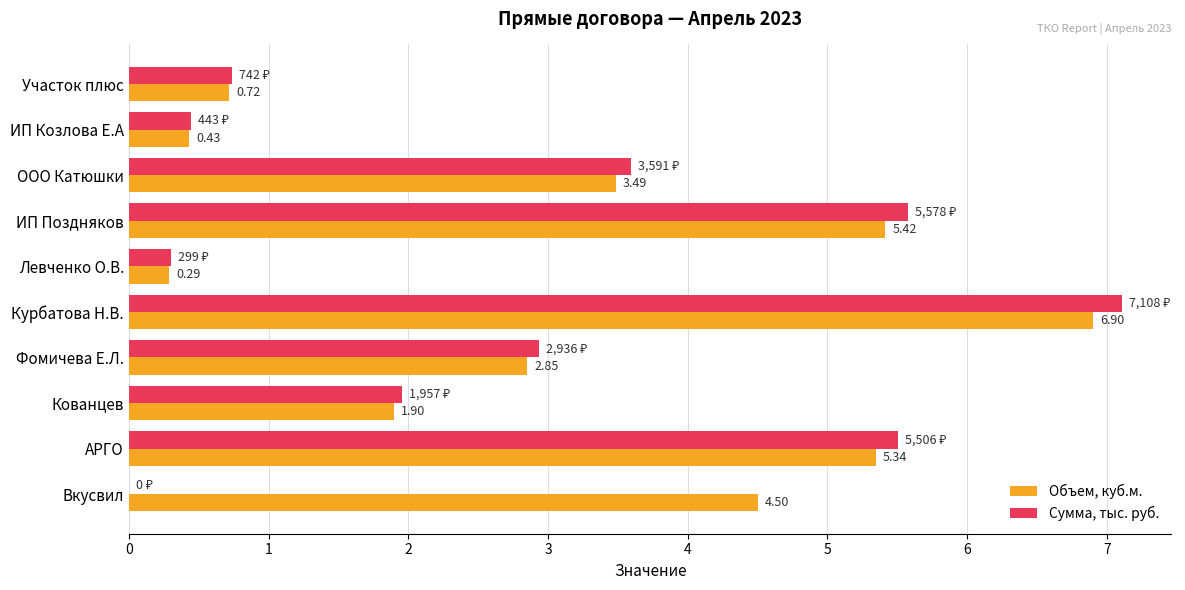

At which label is Сумма, тыс. руб. closest to 3?

Фомичева Е.Л.